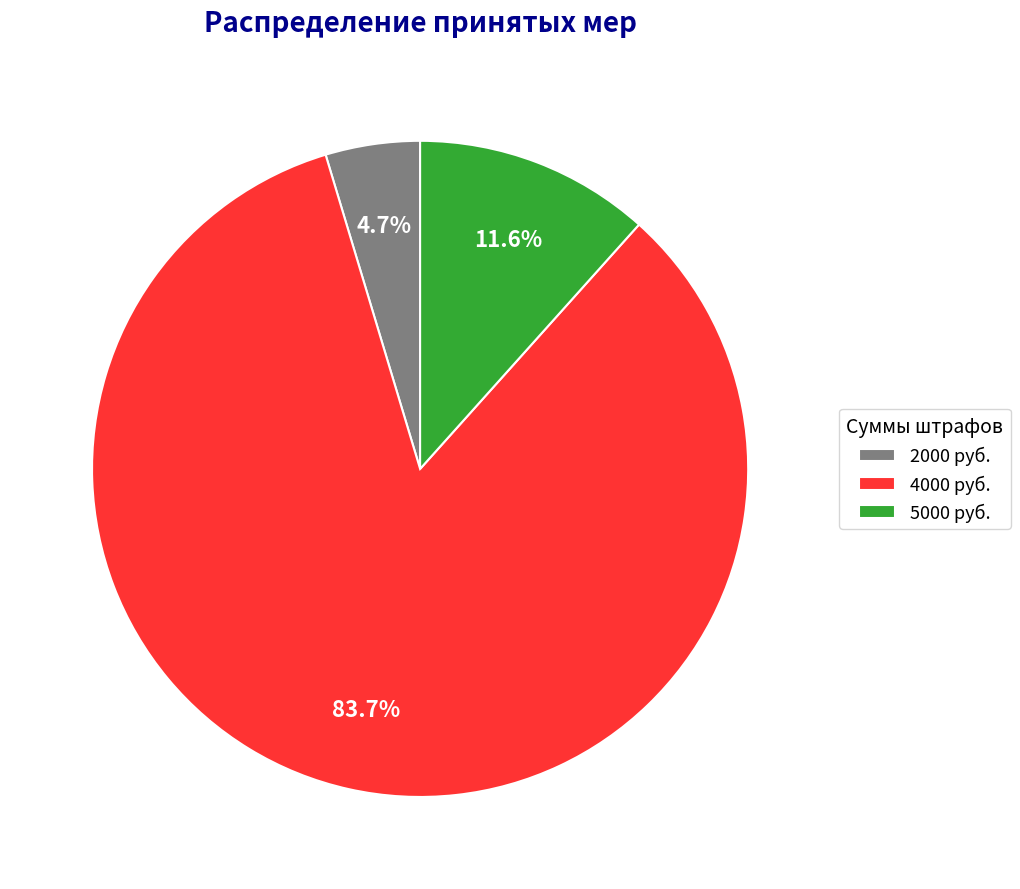

Rank the categories by value from highest to lowest.

4000 руб., 5000 руб., 2000 руб.